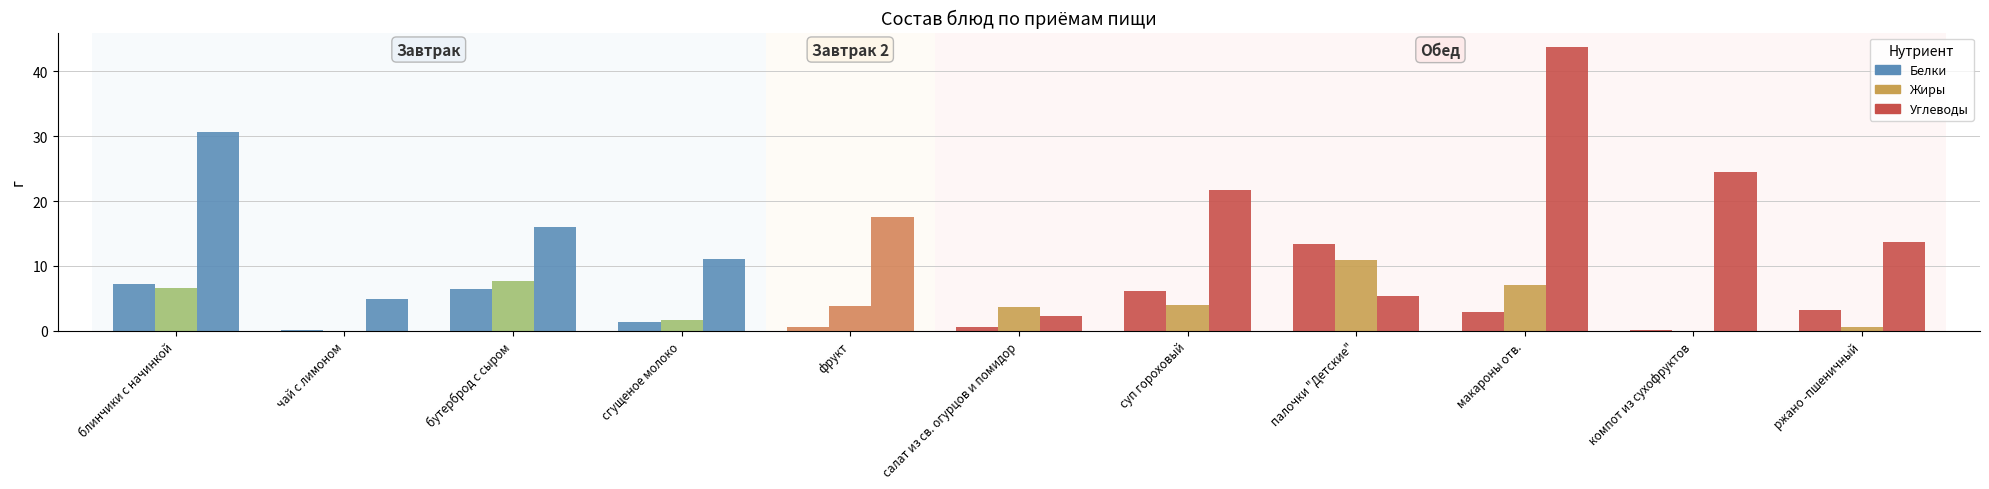

Count the number of categories in the chart.

11